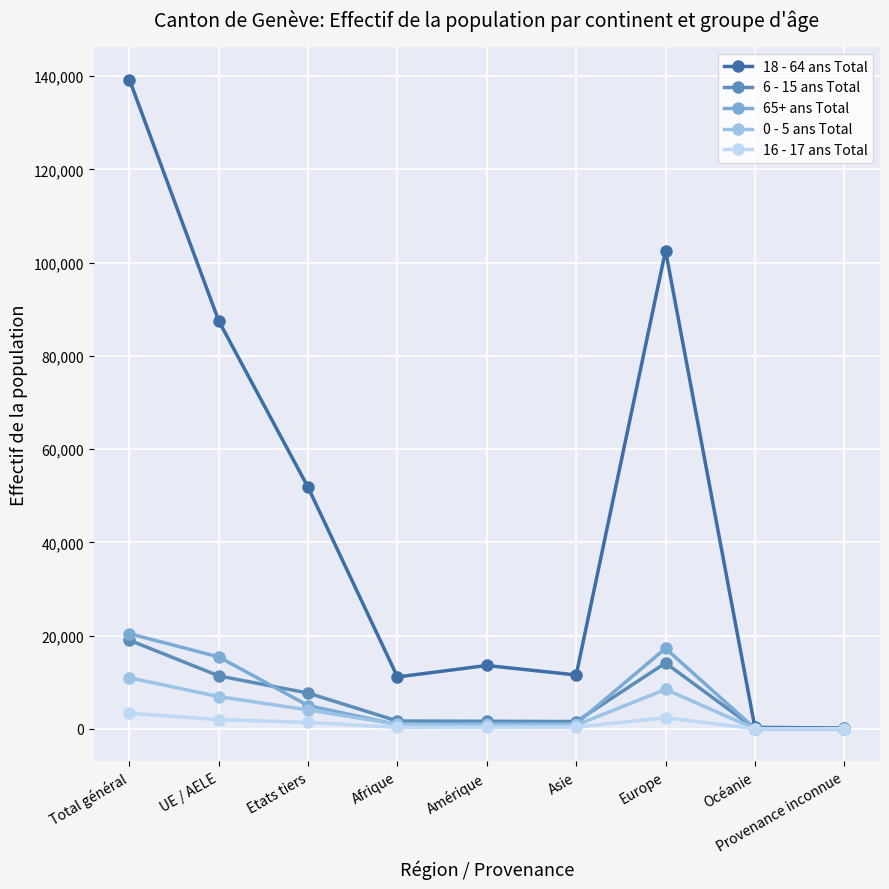

What is the difference between the maximum and minimum values in the 16 - 17 ans Total series?

3325